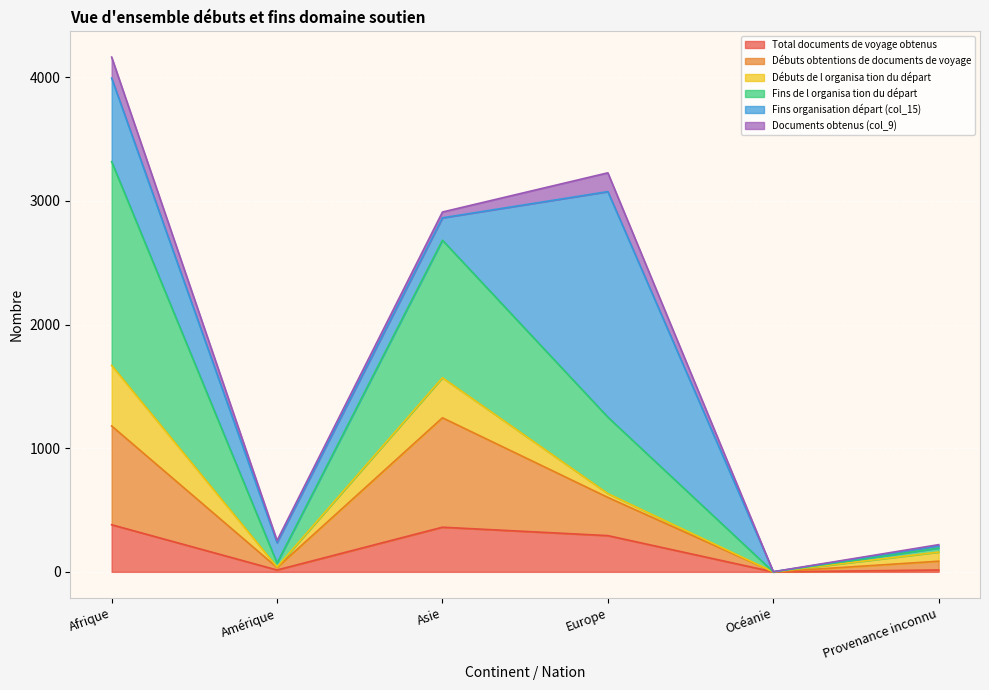

Which series has the largest total across all categories?

Fins de l organisa tion du départ